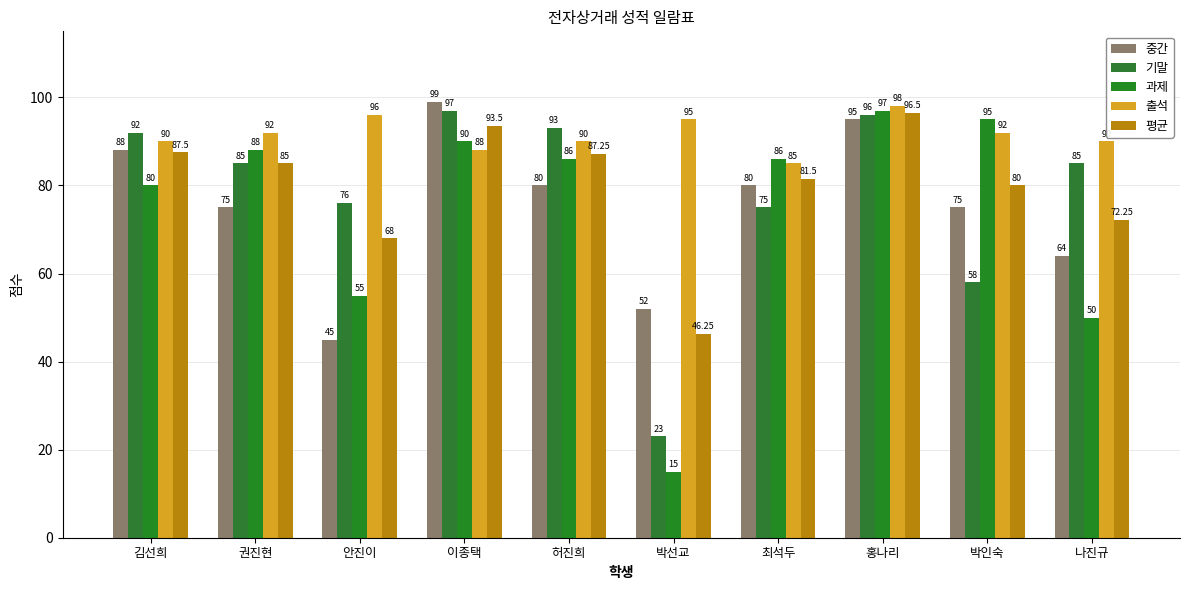

How many data points in 중간 are less than 80?

5